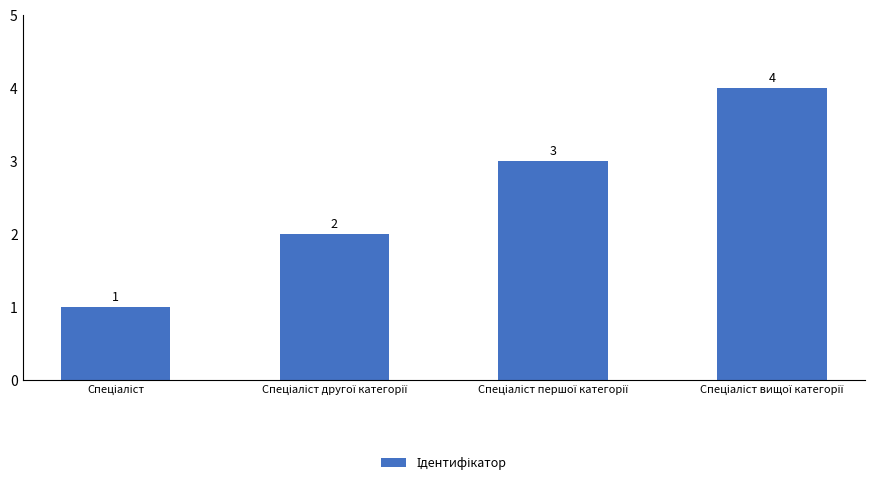

What is the value of the 1st bar from the left?

1